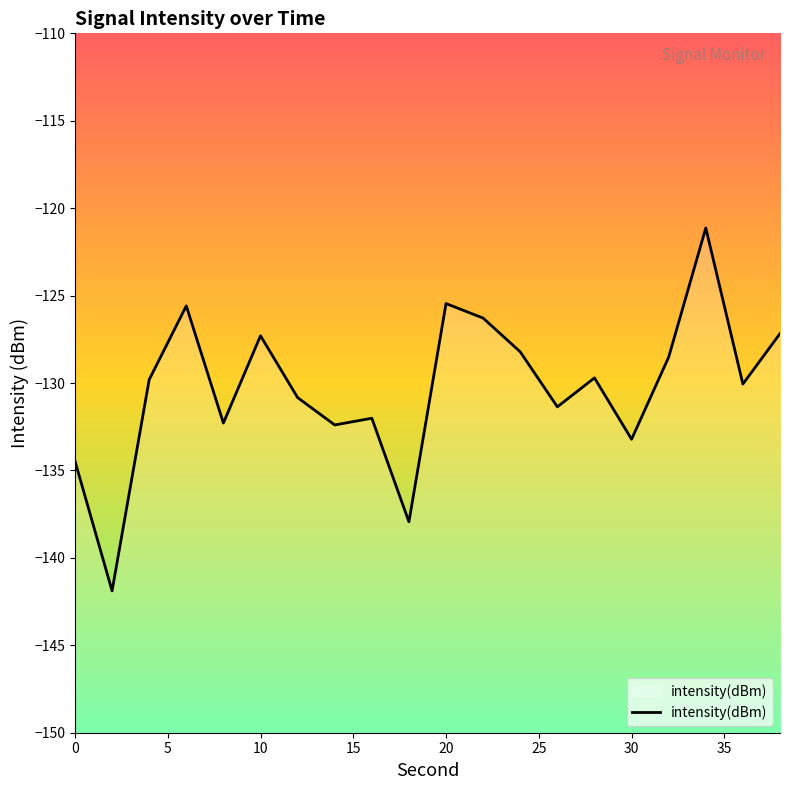

What is the minimum value shown in the chart?

-141.9